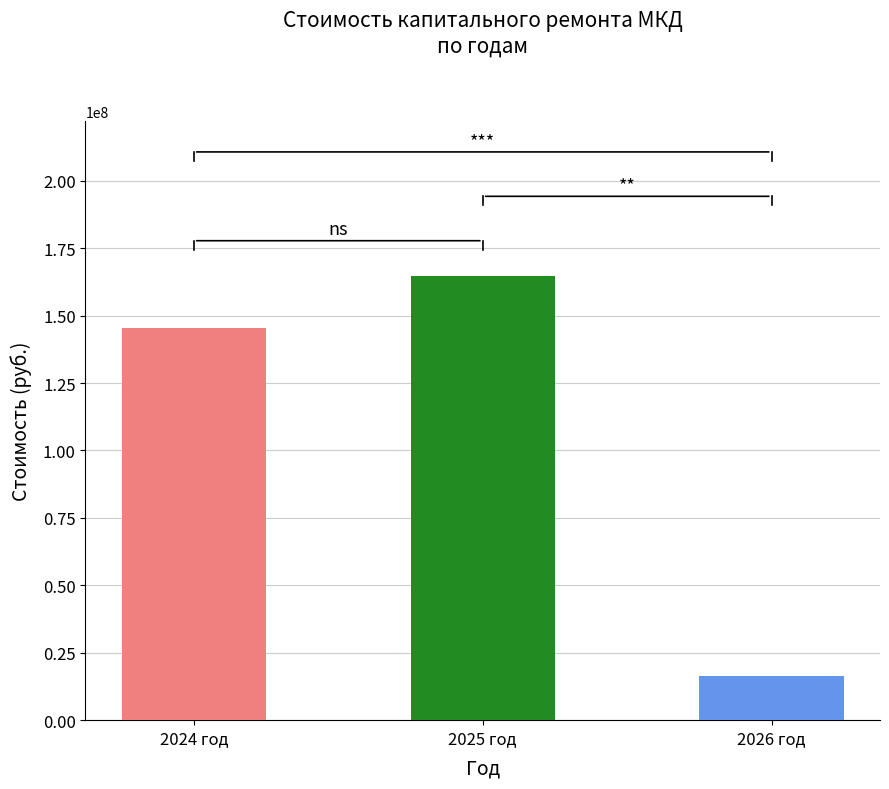

Reading left to right, extract all data points from this chart.

2024 год=145461911.0	2025 год=164596845.6	2026 год=16411285.0